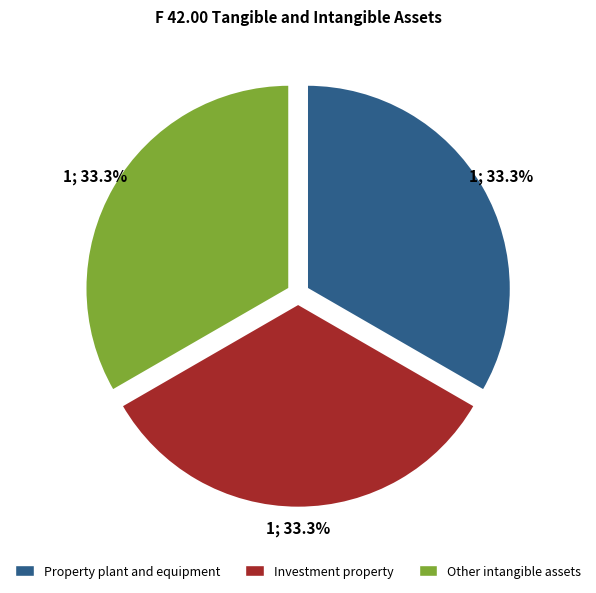

What is the ratio of the value at Property plant and equipment to the value at Investment property?

1.0